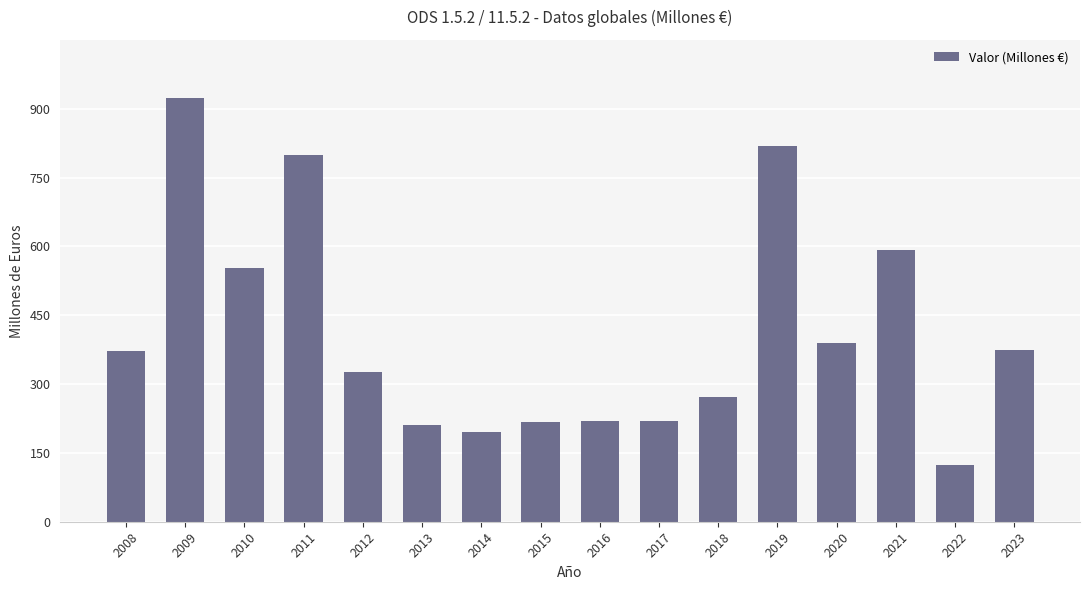

What is the minimum value shown in the chart?

124.2